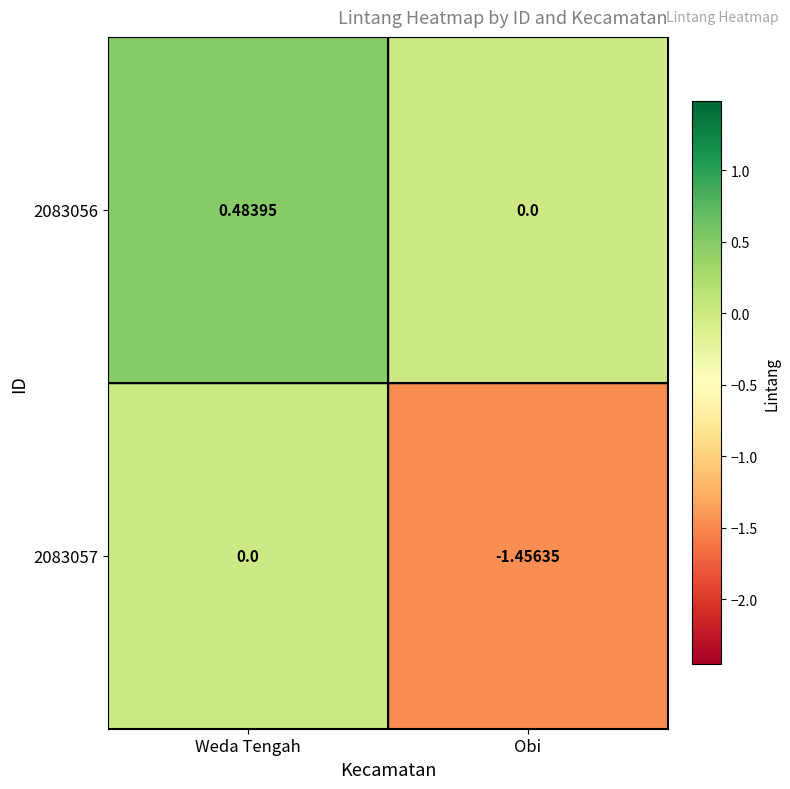

At which category is the sum across all series the highest?

Weda Tengah